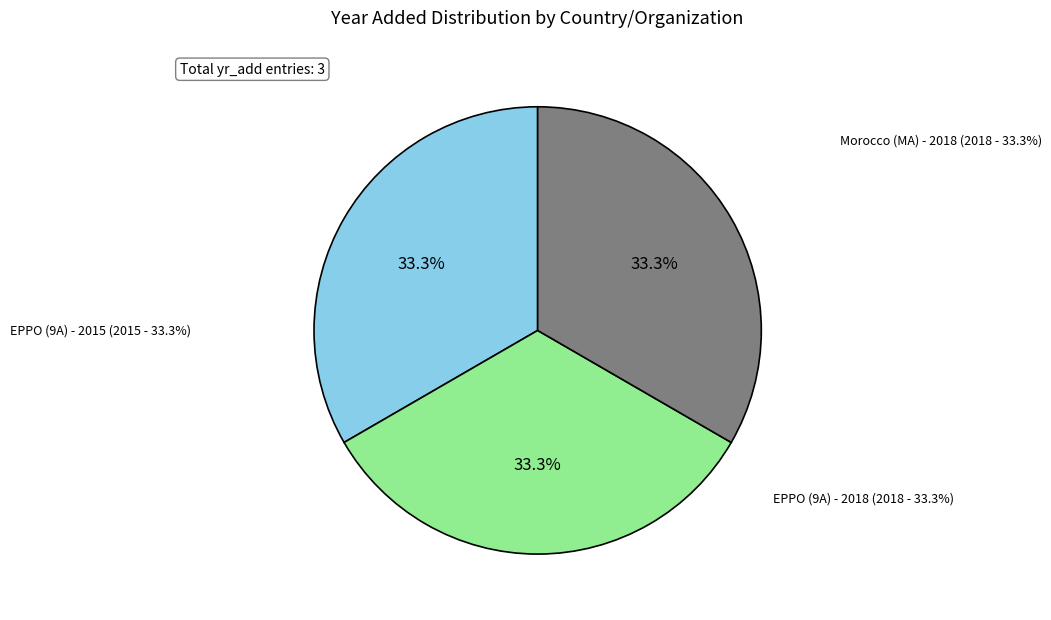

True or false: Morocco (MA) - 2018 accounts for 33% of the total.

True